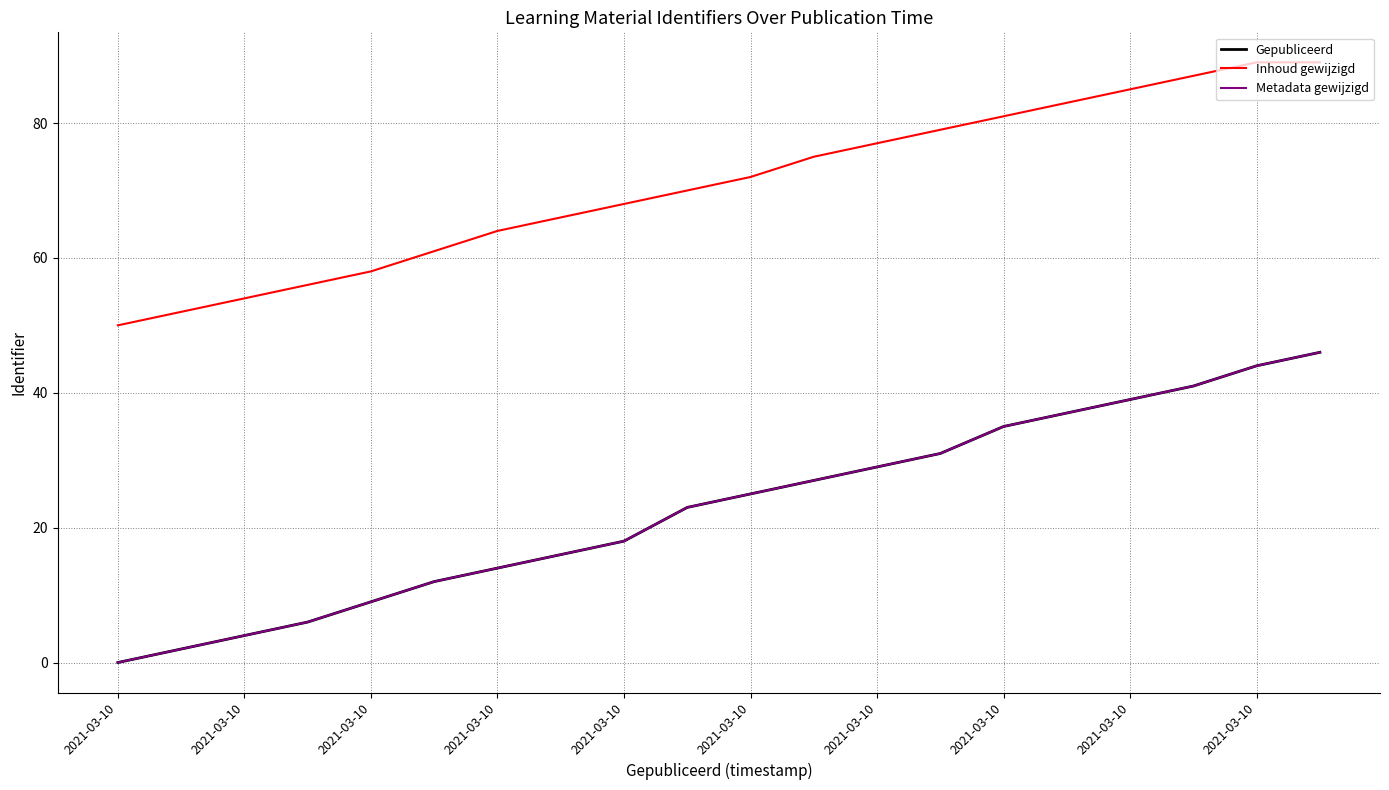

Is this an area chart (filled region under the line)?

No